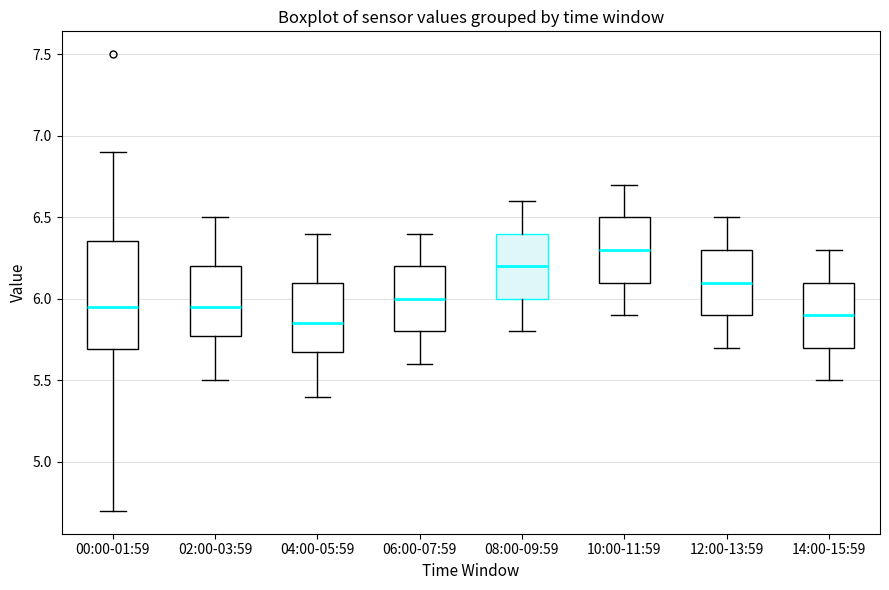

Where is the lower edge of the box for 08:00-09:59 on the y-axis? The values are not printed on the chart, so give them approximately, as read against the axis.

6.00